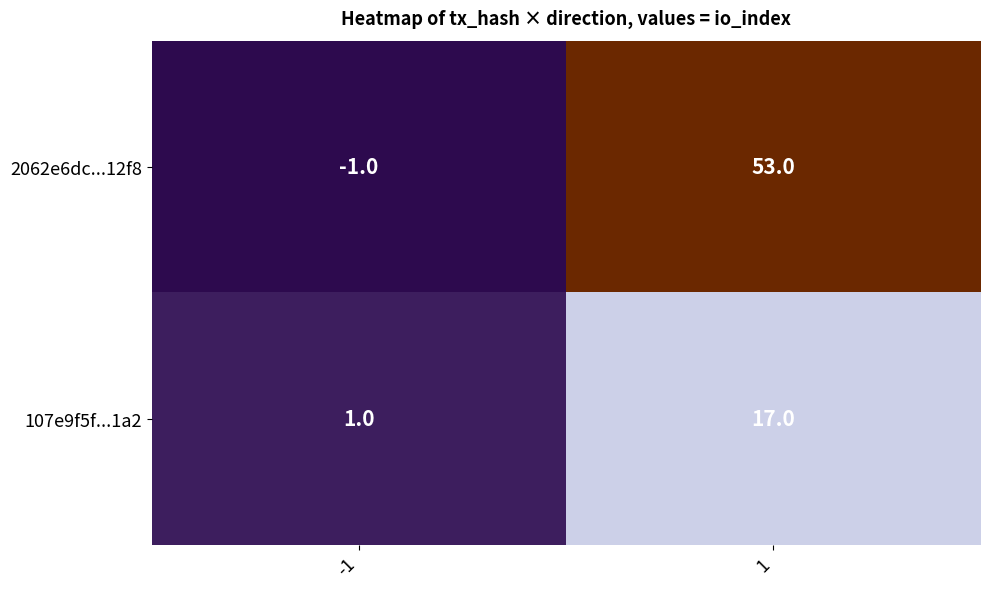

What is the spread (max minus min) of values at 1?

36